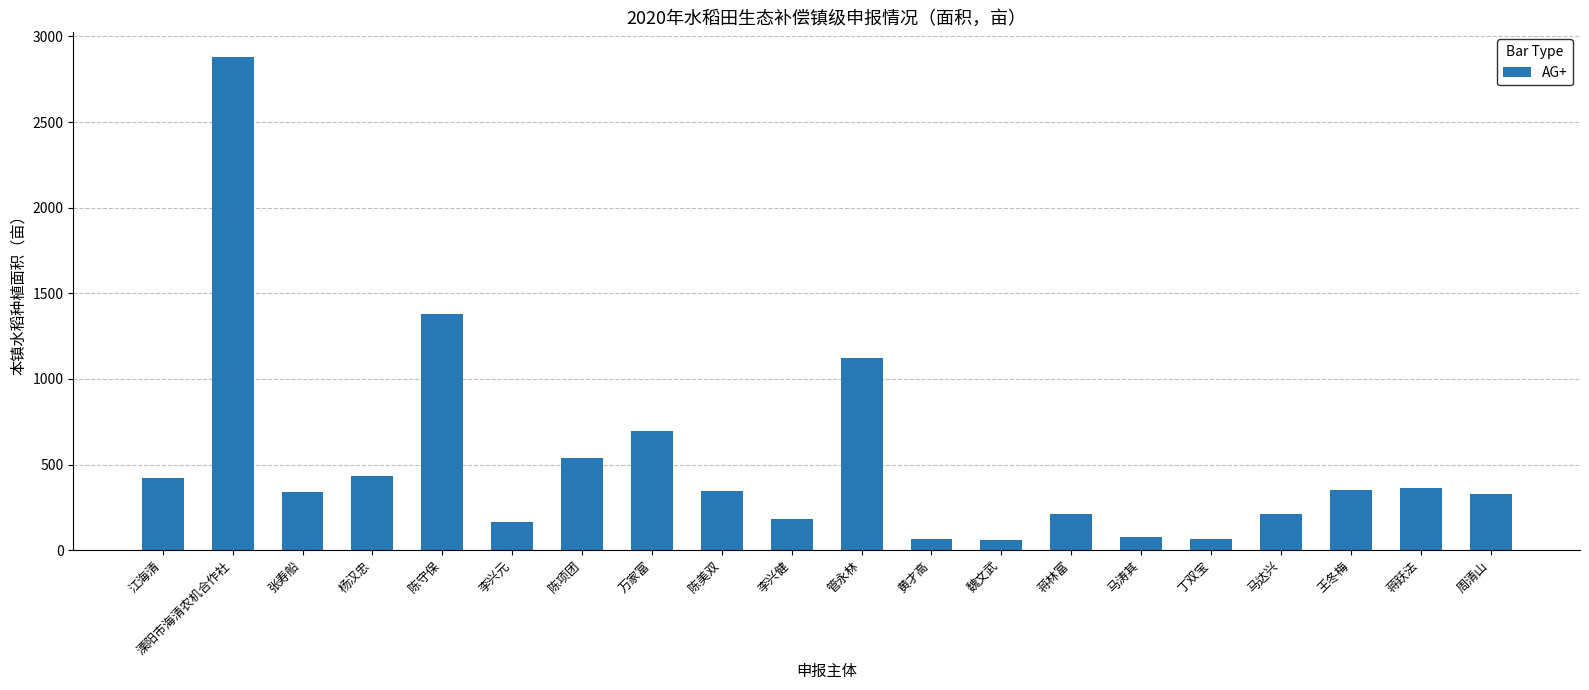

Which category has the highest value across all series?

溧阳市海清农机合作社